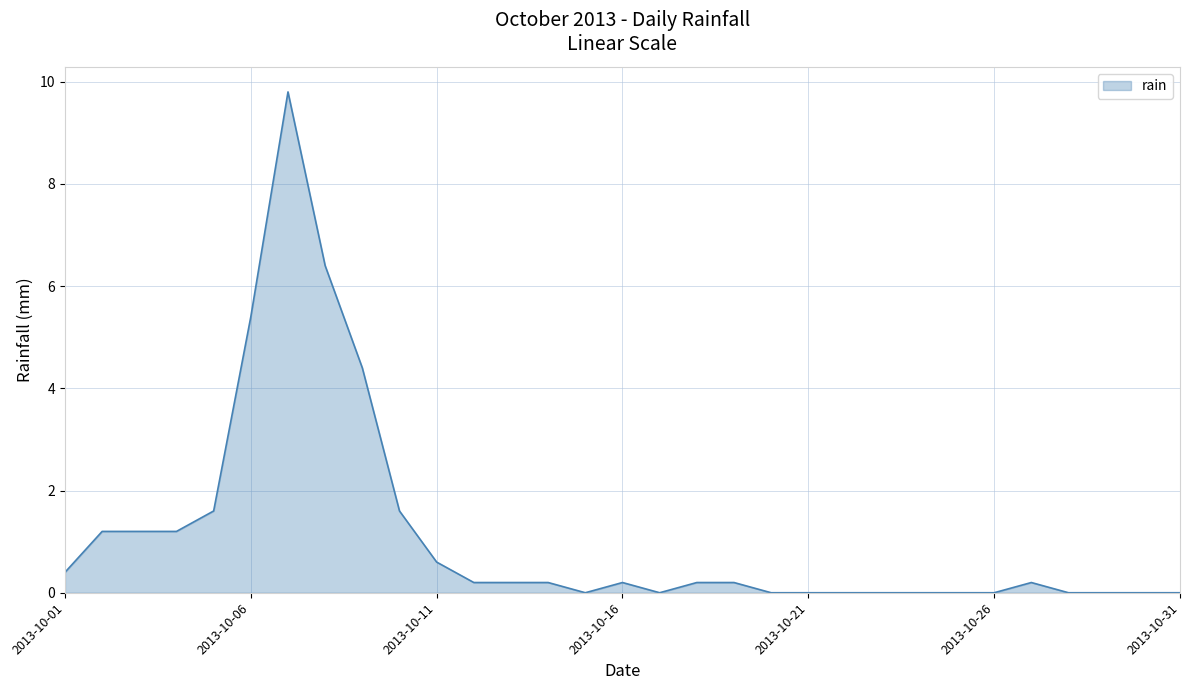

What is the greatest value displayed?

9.8